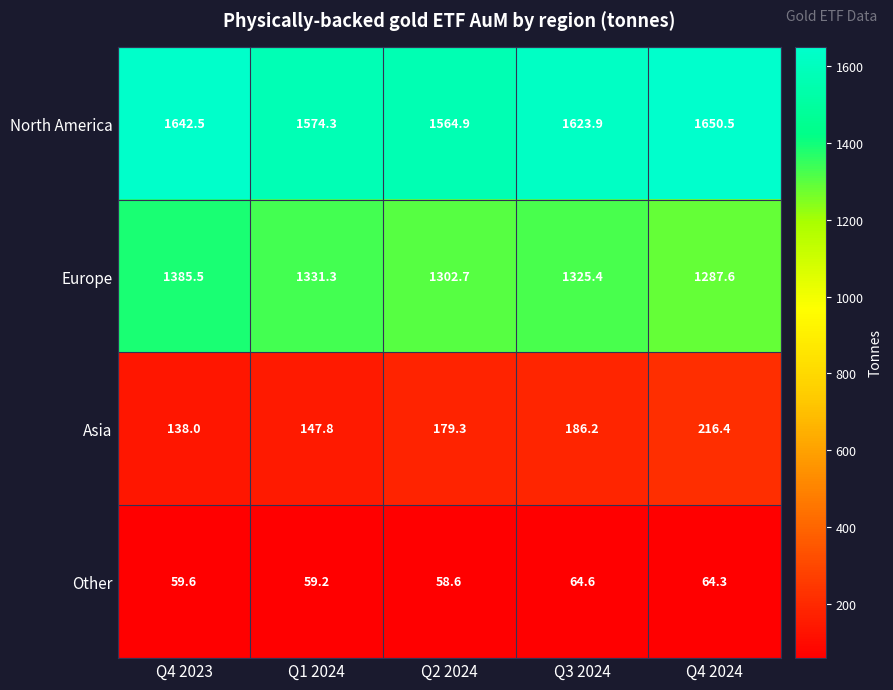

Rank the series by their maximum value, from highest to lowest.

North America, Europe, Asia, Other